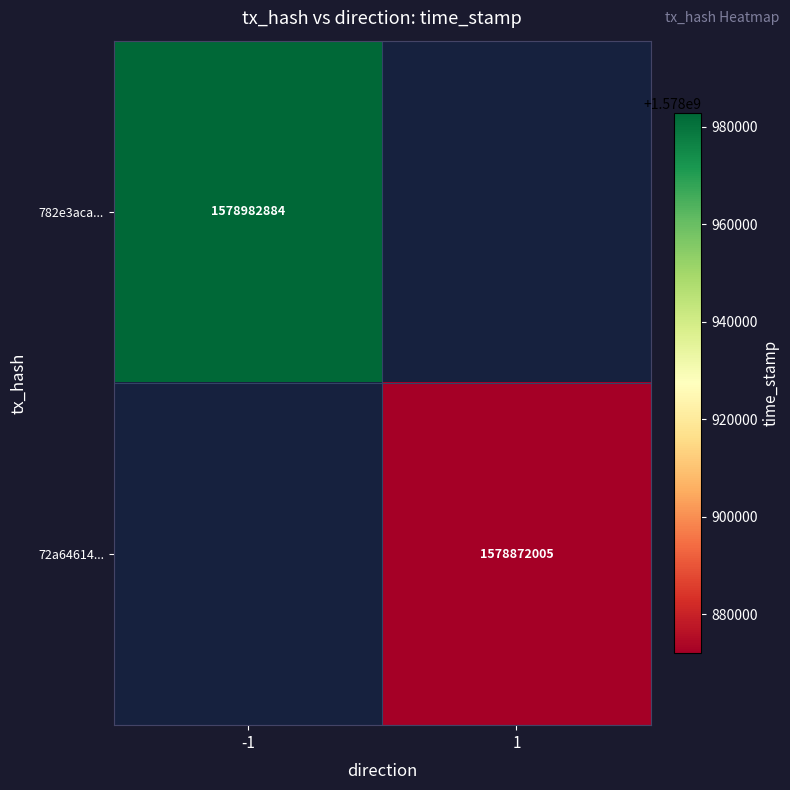

The value of 72a64614... at 1 is 2783207266. True or false?

False